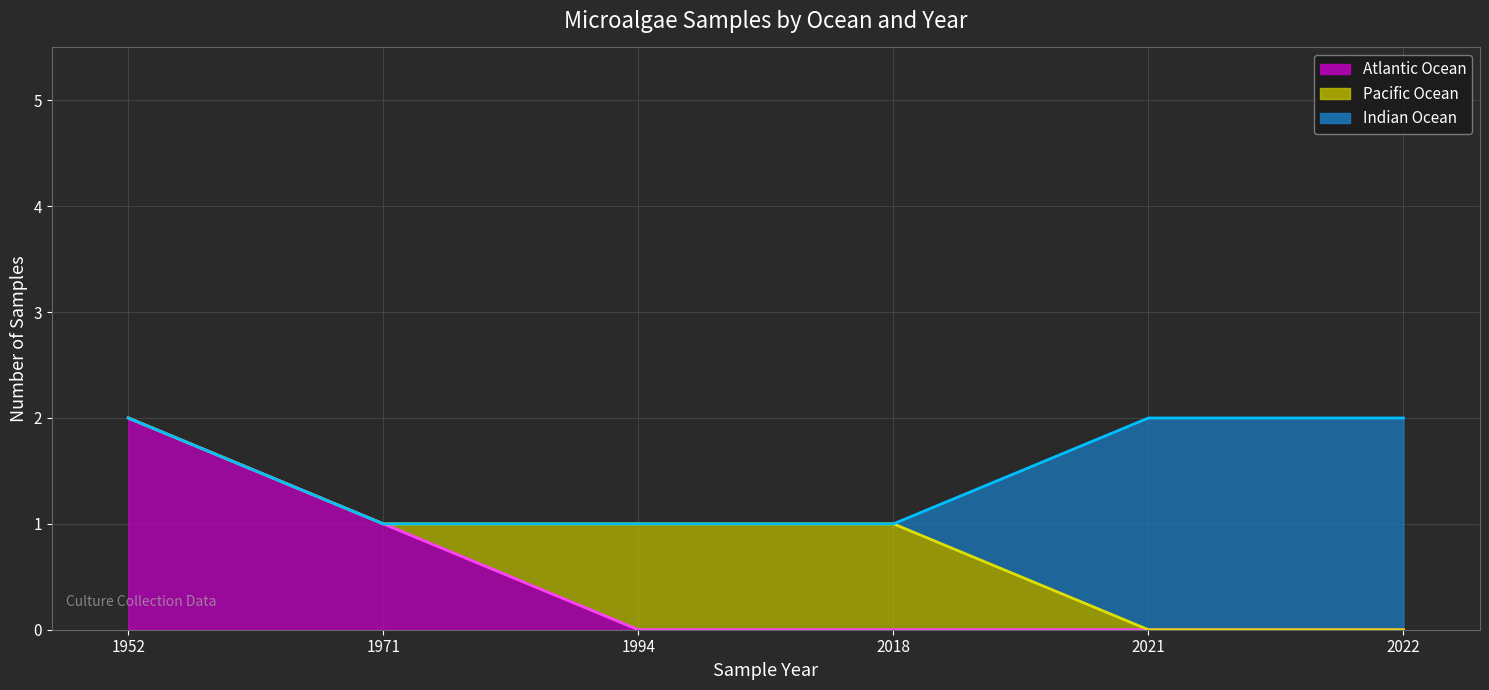

Rank the categories by Atlantic Ocean (line) value from lowest to highest.

1994, 2018, 2021, 2022, 1971, 1952